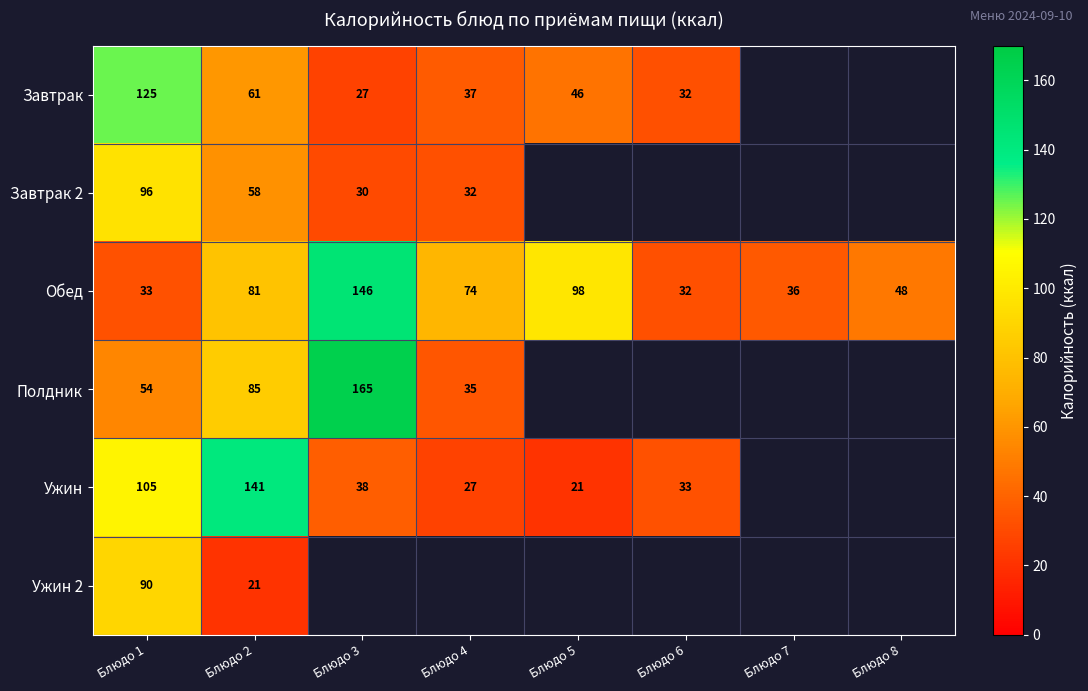

What is the minimum value shown in the chart?

21.0